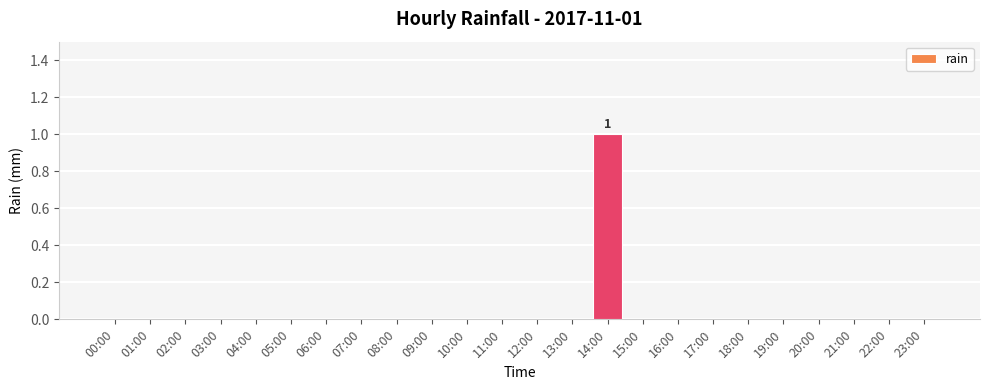

The chart shows a value of 0 at 12:00. True or false?

True